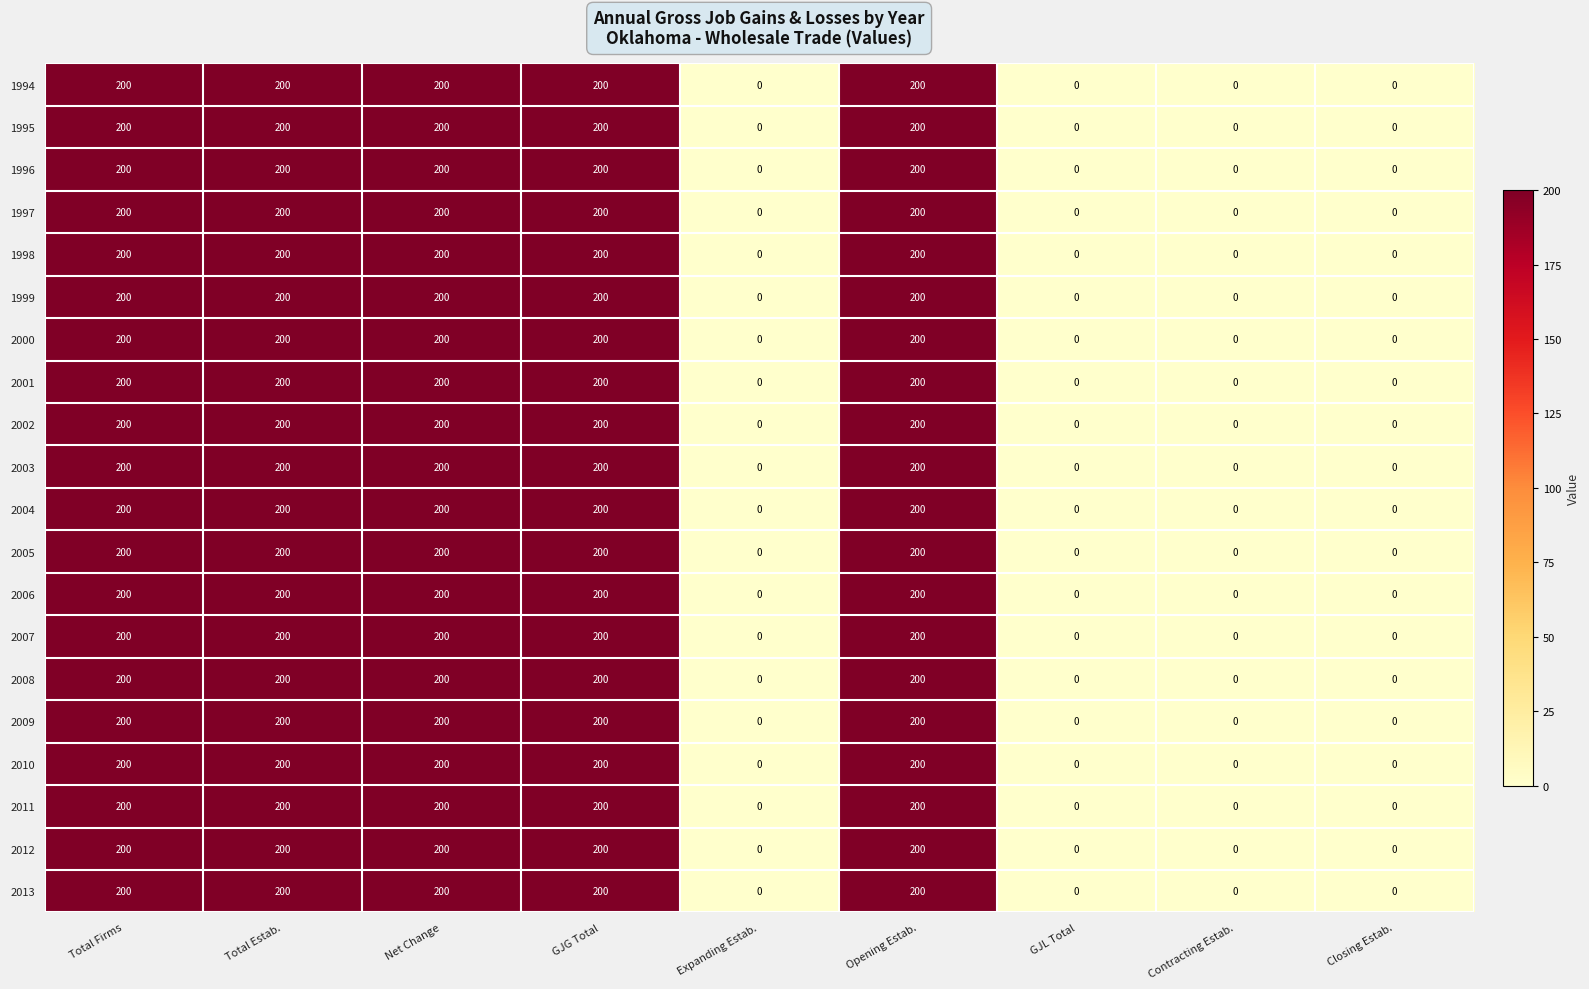

What is the greatest value displayed?

200